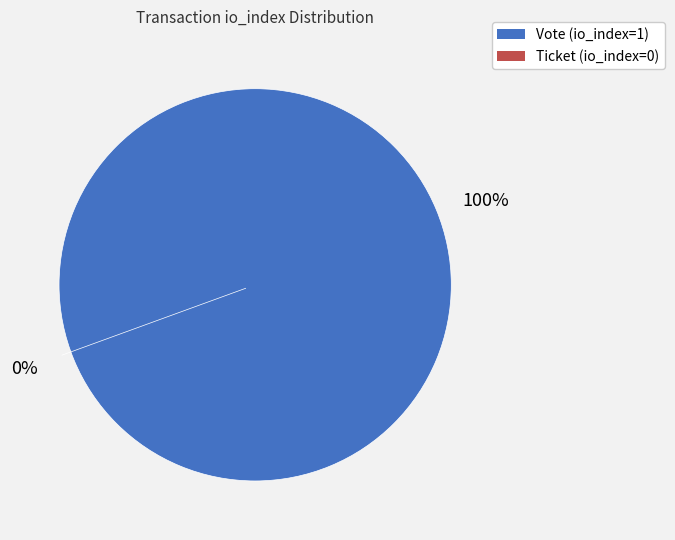

What is the majority slice?

Vote (io_index=1)